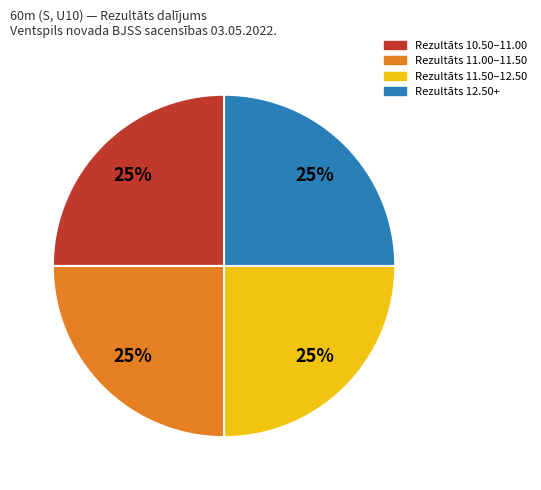

Is there any slice that represents more than half of the pie?

No